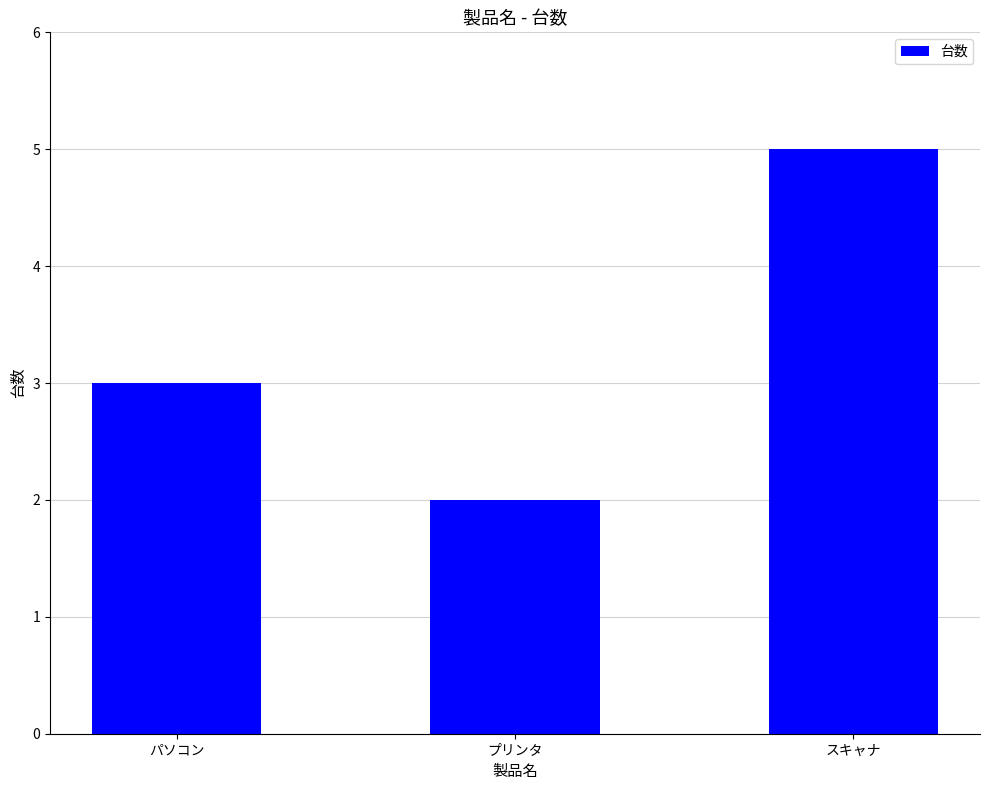

How many distinct data groups are displayed?

1